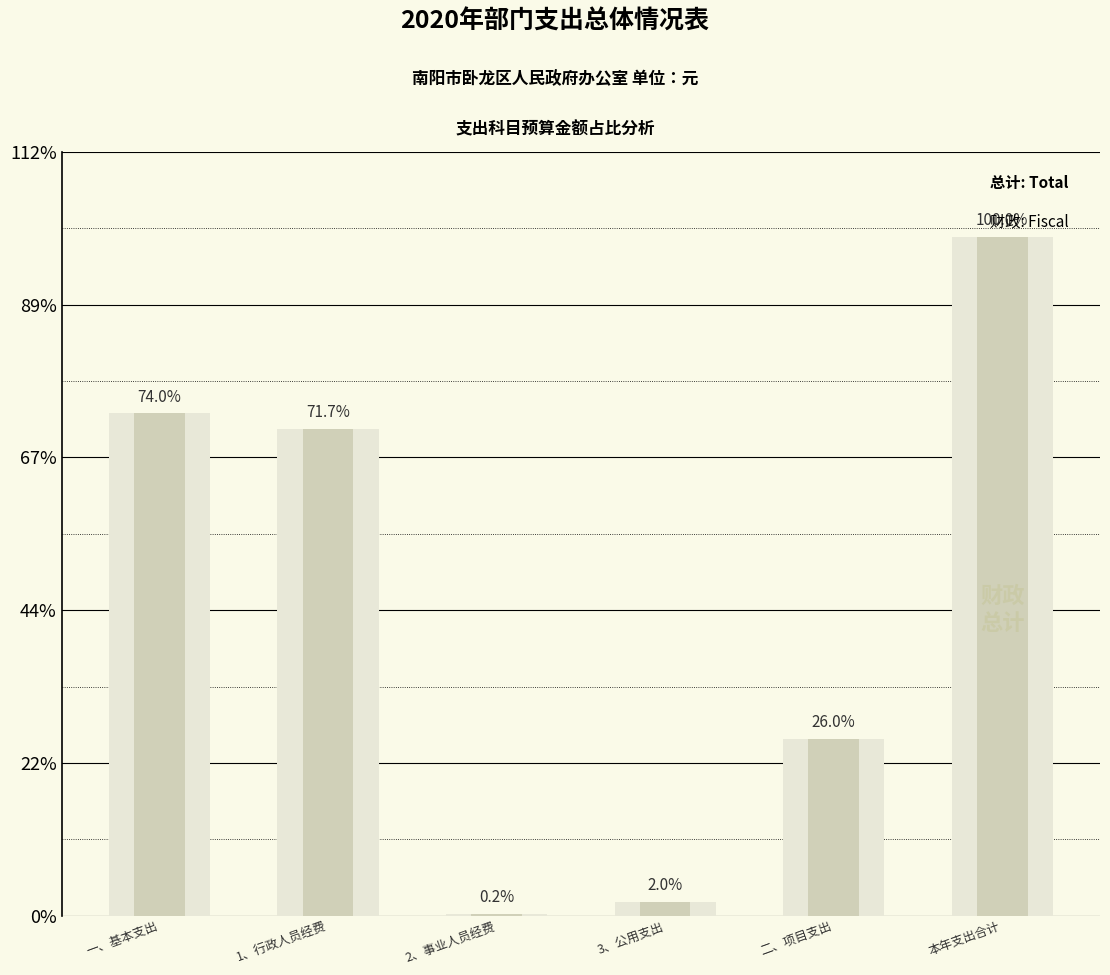

Which series has the largest total across all categories?

总计